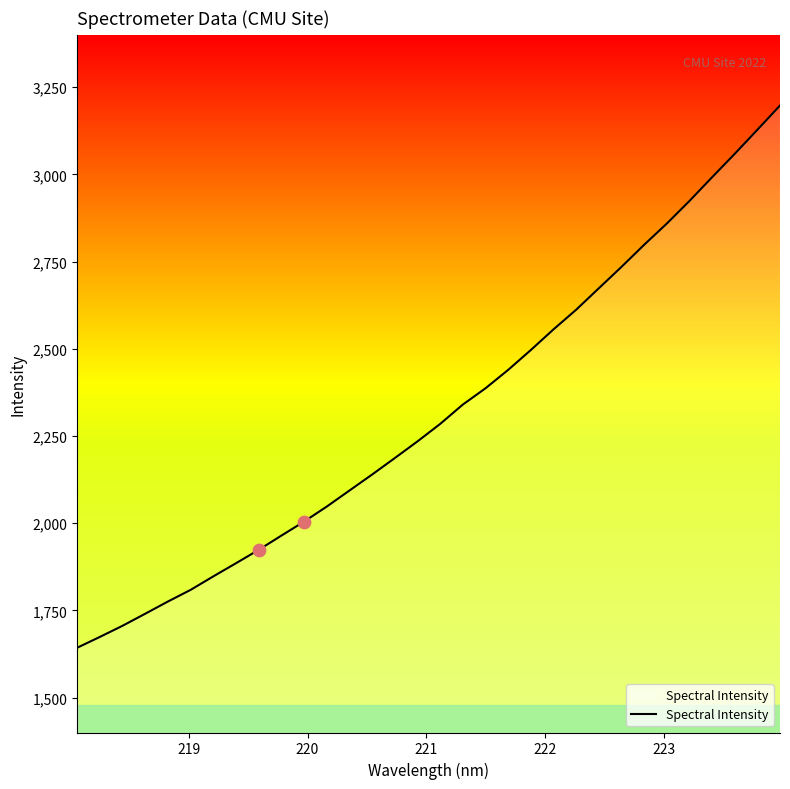

What is the difference between the maximum and minimum values?

1554.3